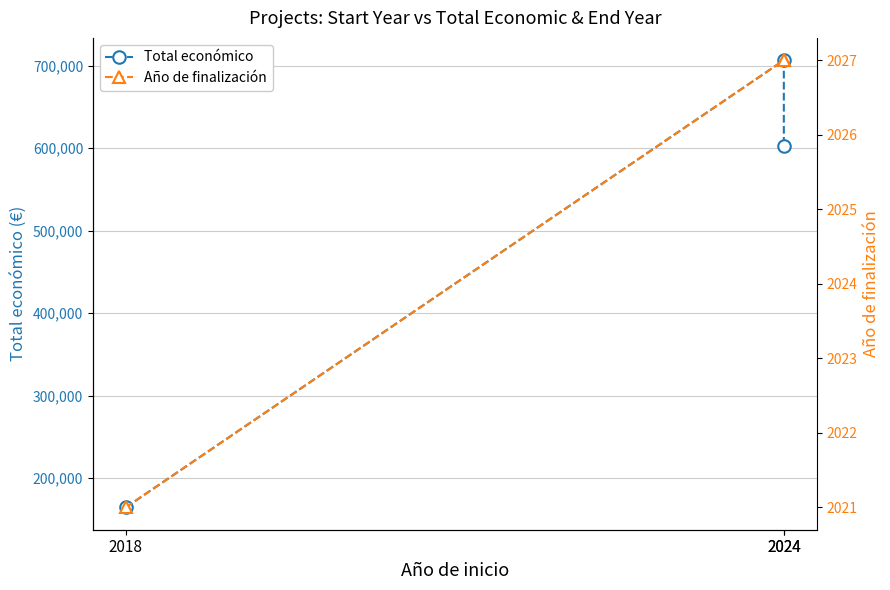

Rank the series by their average value, from highest to lowest.

Total económico, Año de finalización